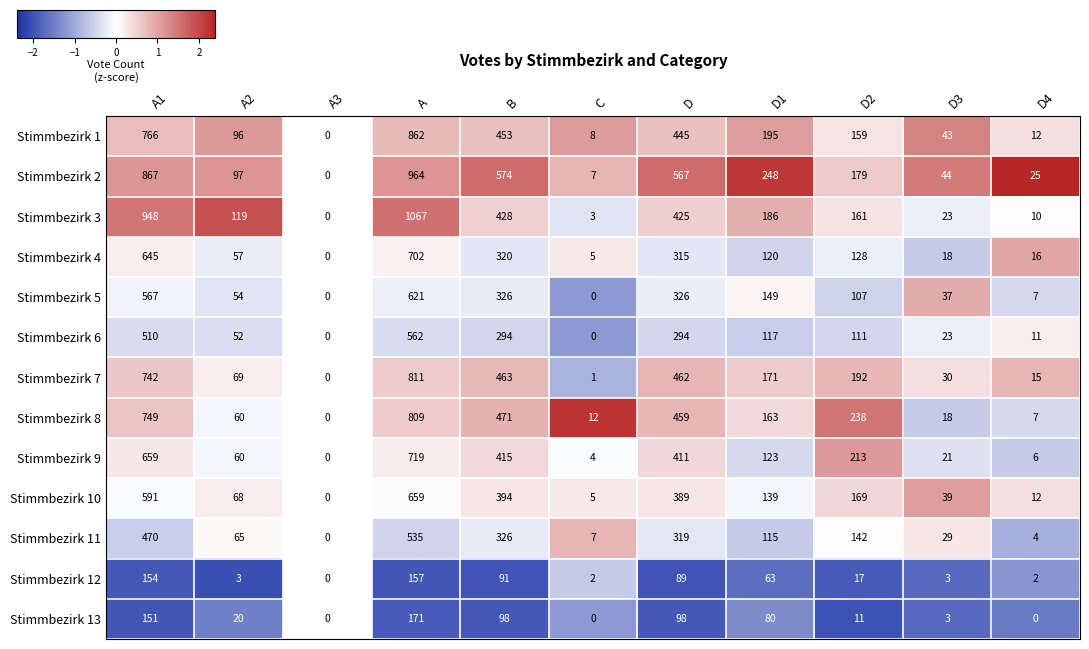

What is the maximum value shown in the chart?

1067